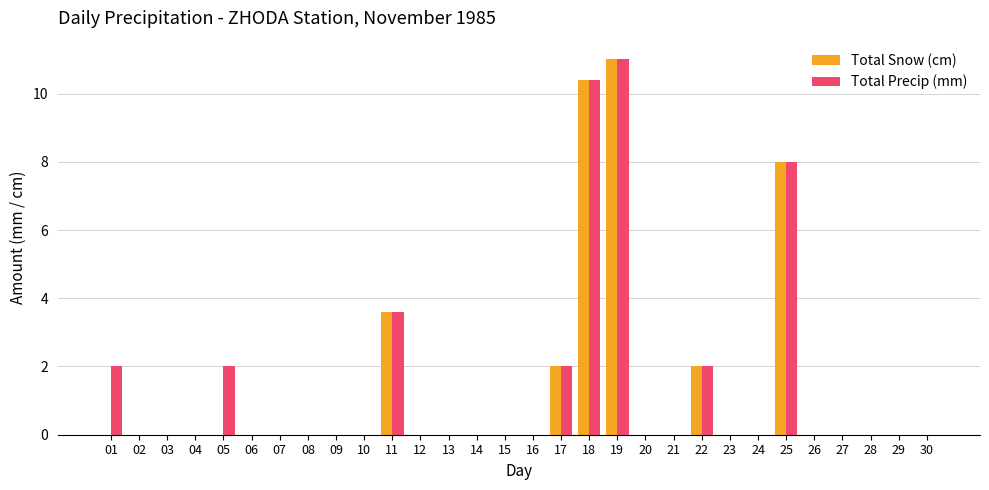

The value of Total Snow (cm) at 04 is 0.0. True or false?

True